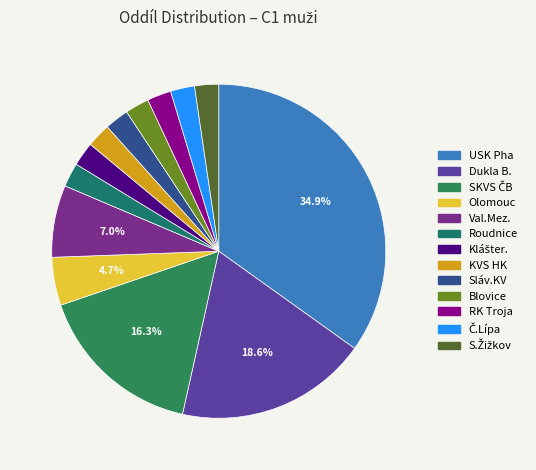

Count the number of slices in the pie.

13